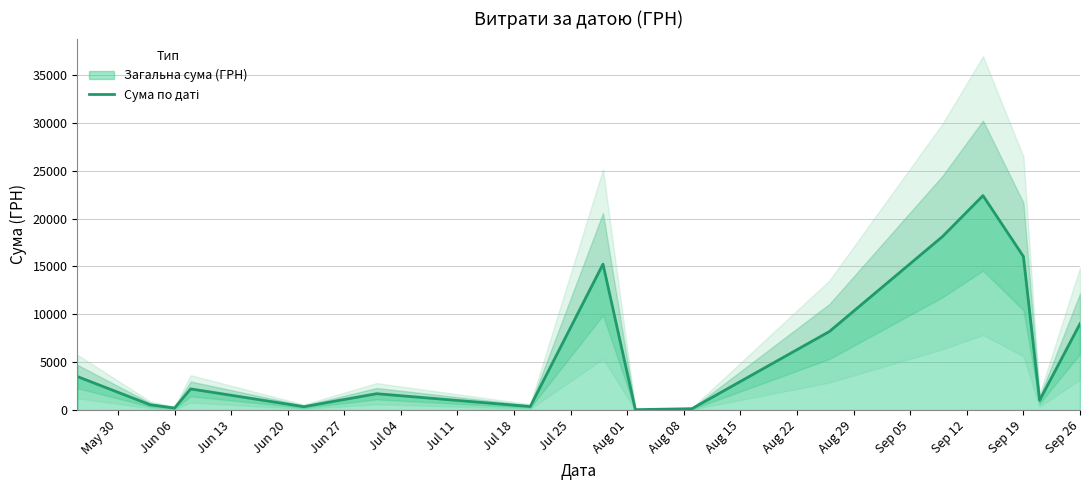

The chart shows a value of 25313.6 at Sep 19. True or false?

False